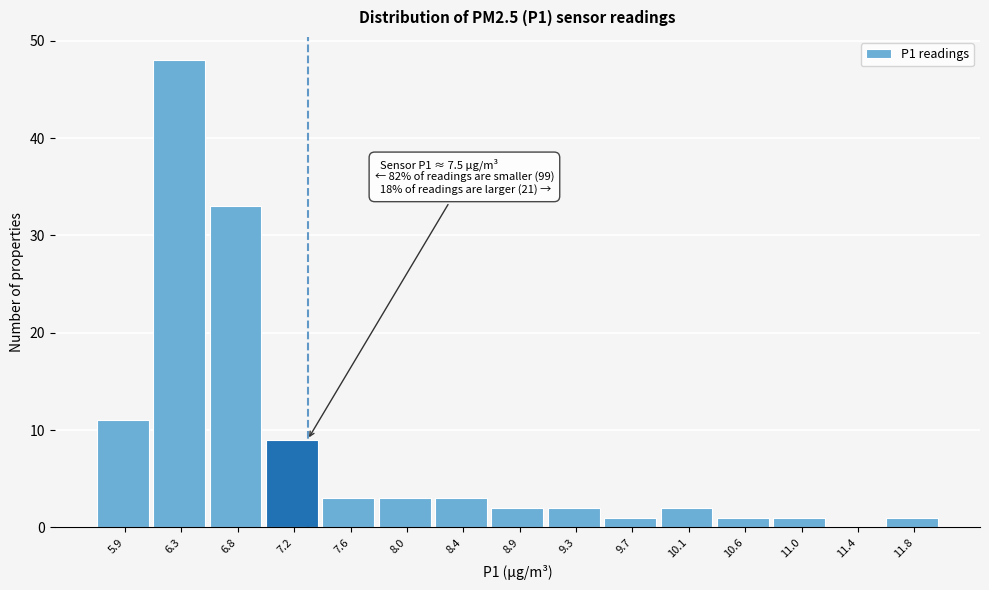

Reading right to left, extract all data points from this chart.

11.8=1	11.4=0	11.0=1	10.6=1	10.1=2	9.7=1	9.3=2	8.9=2	8.4=3	8.0=3	7.6=3	7.2=9	6.8=33	6.3=48	5.9=11